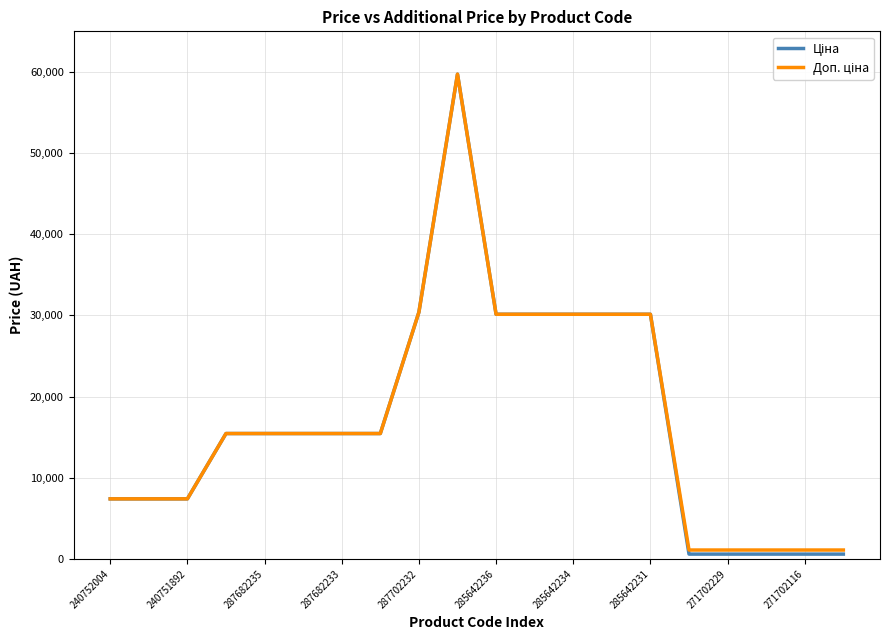

How many categories are shown in the chart?

20